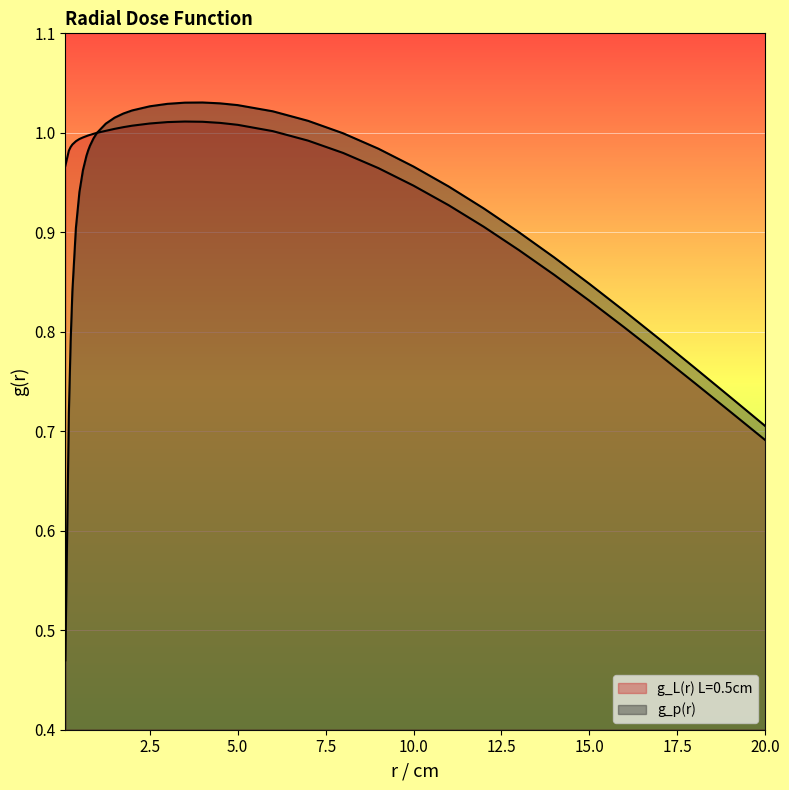

True or false: g_p(r) and g_L(r) L=0.5cm intersect in this chart.

False